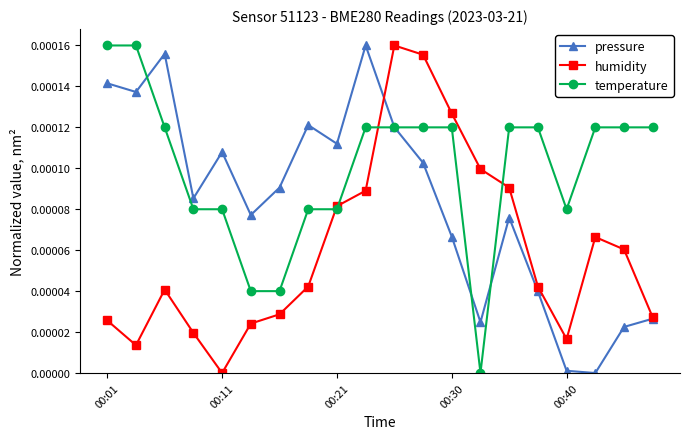

How many interior local valleys does the humidity series have?

3